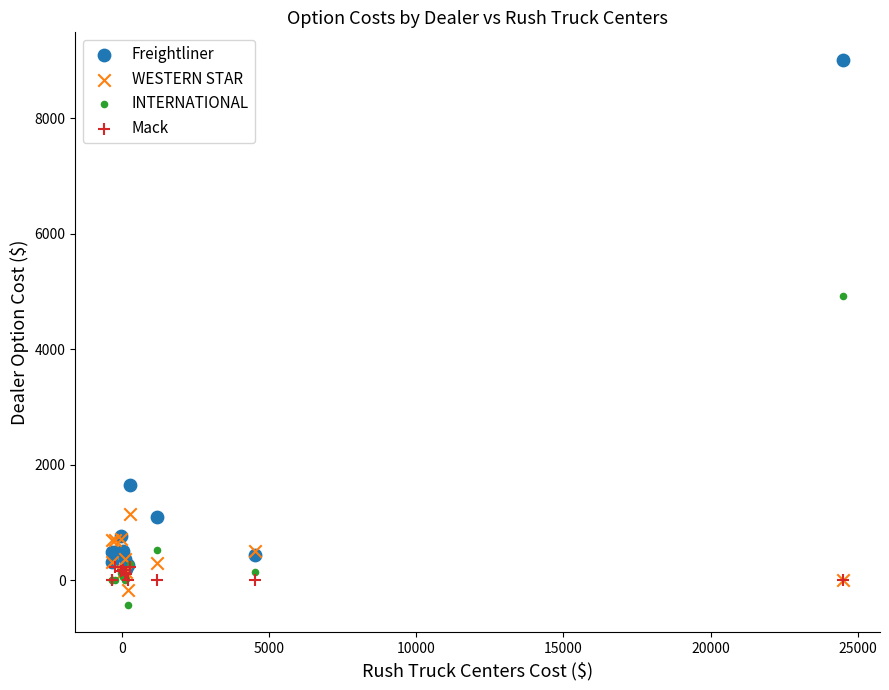

Across all series, what Y value is closest to 4292?

4926